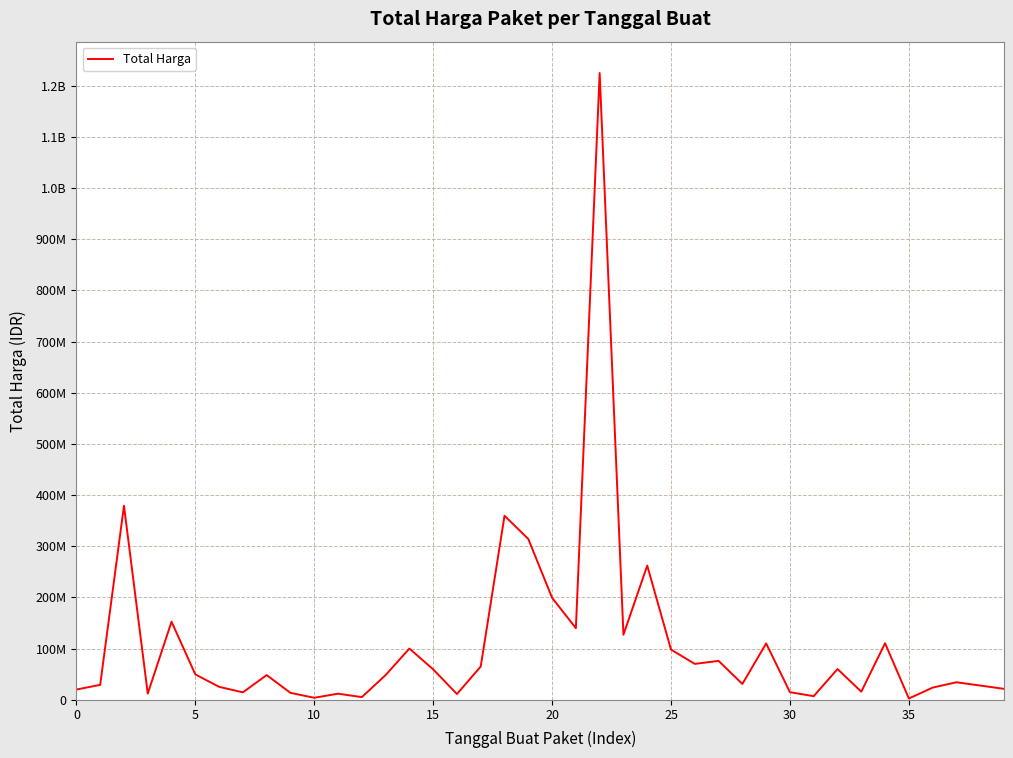

What is the difference between the maximum and second lowest values?

1220857000